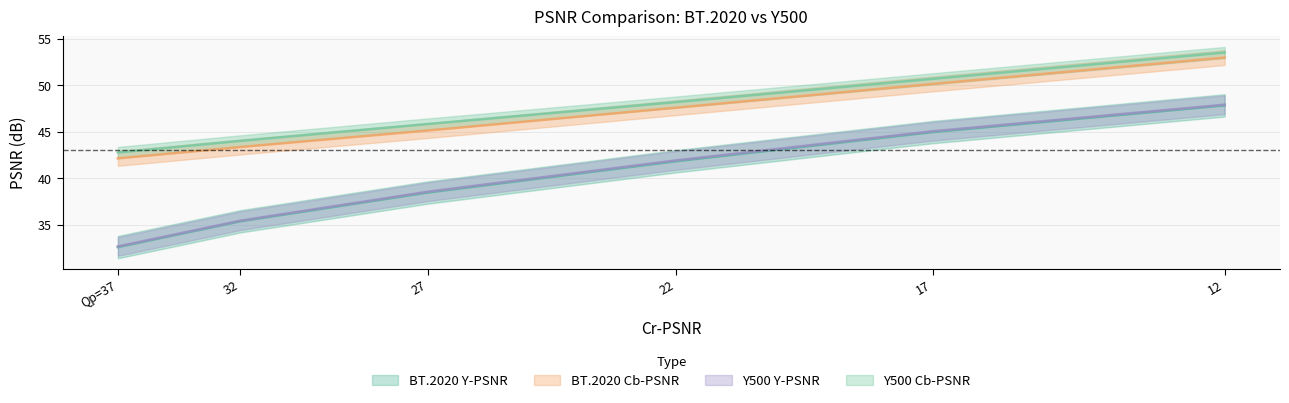

At which category is the sum across all series the highest?

12